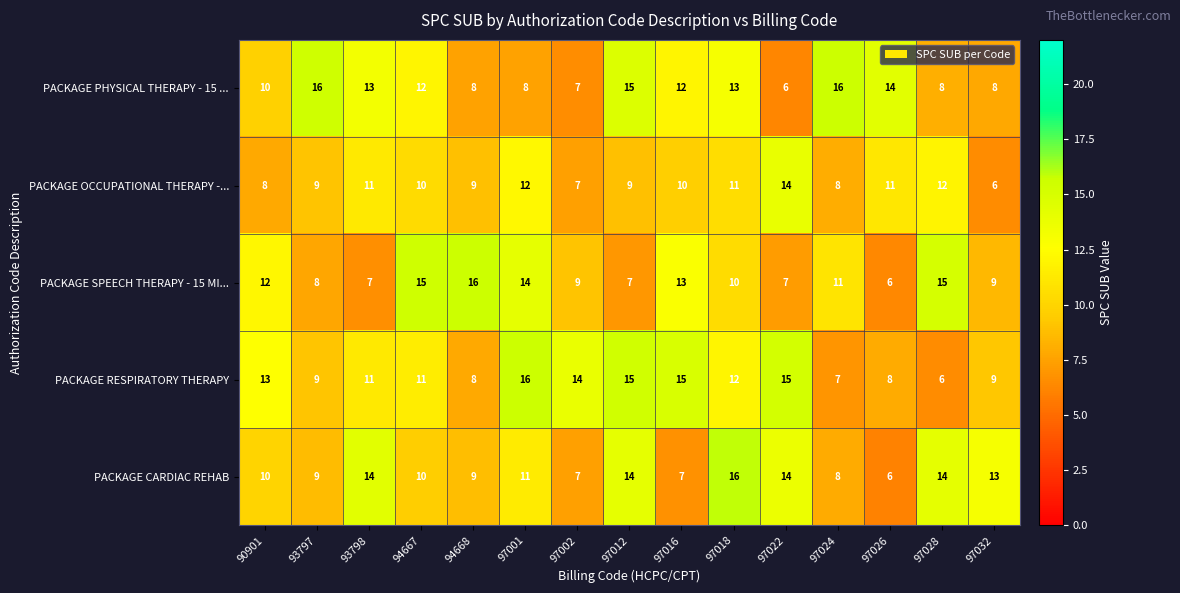

What is the spread (max minus min) of values at 93798?

7